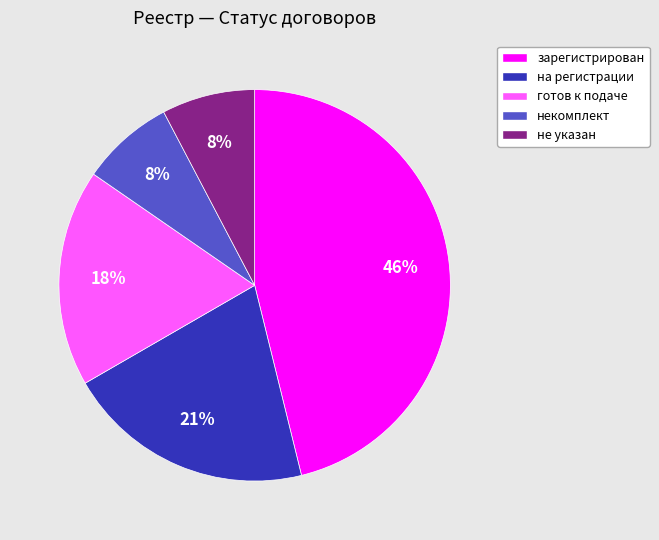

True or false: некомплект accounts for 8% of the total.

True